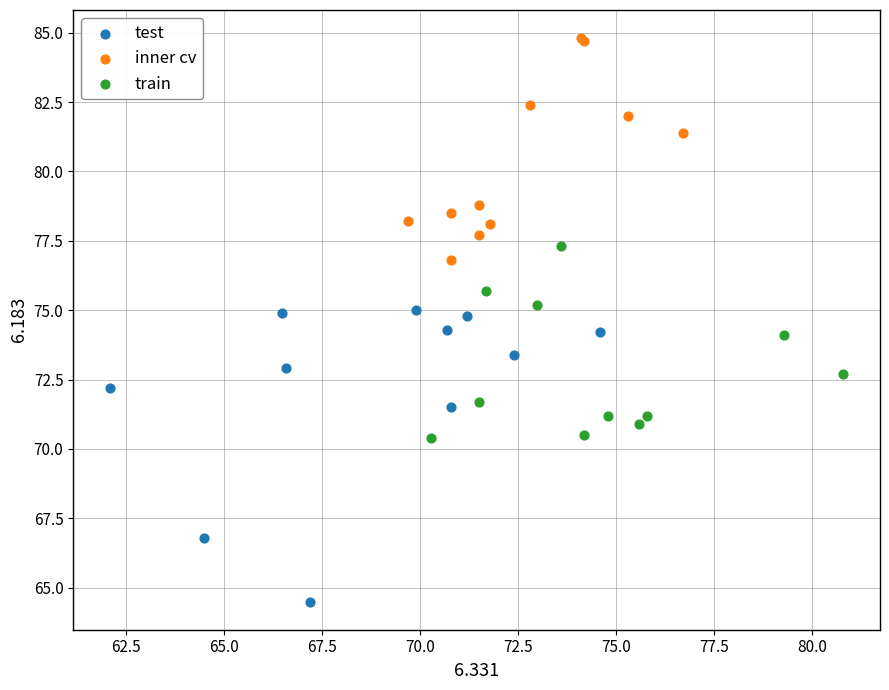

Which series contains the highest Y value?

inner cv